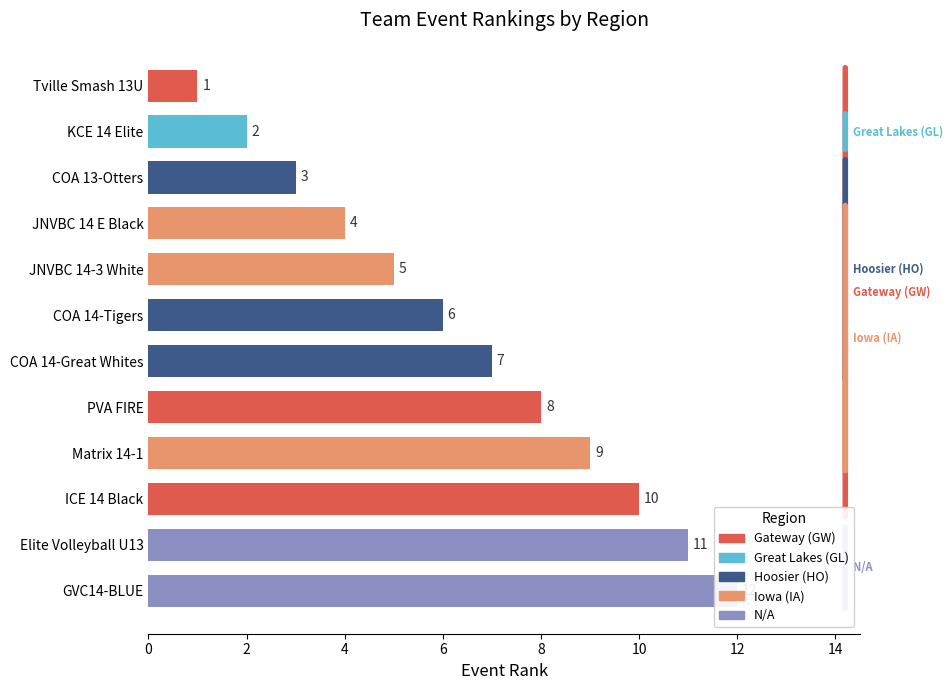

What is the maximum value shown in the chart?

12